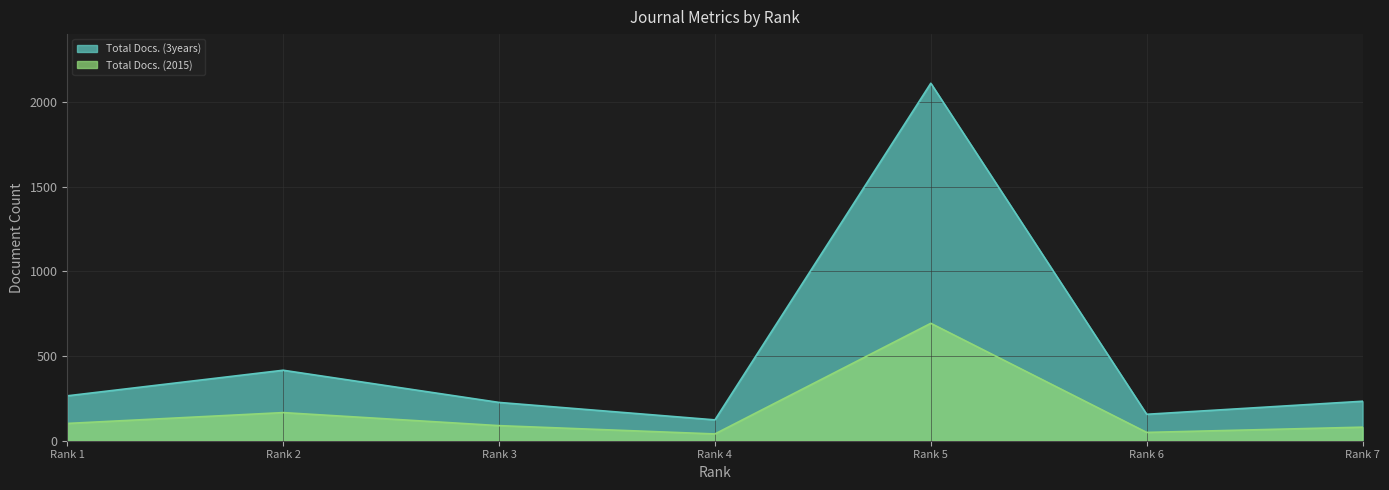

True or false: Total Docs. (3years) and Total Docs. (2015) intersect in this chart.

False